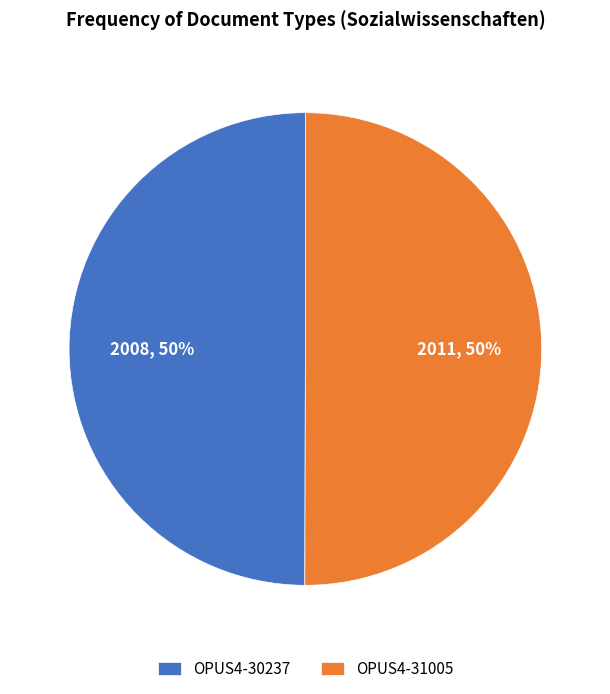

Is it true that OPUS4-30237 is 50% of the pie?

True